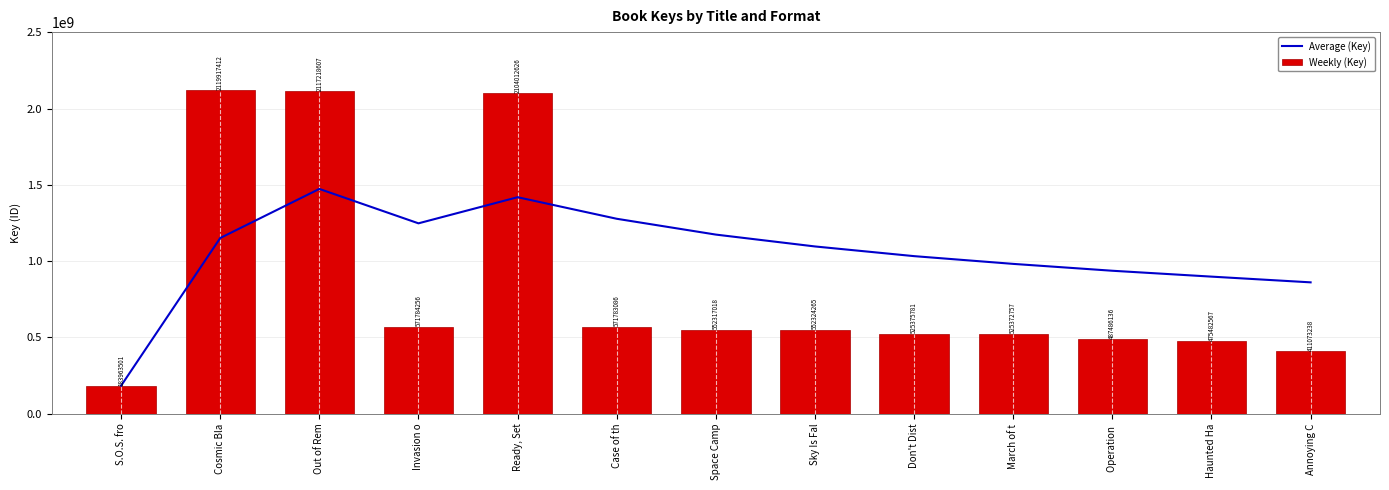

Reading left to right, extract all data points from this chart.

Average (Key): S.O.S. fro=183963501.0	Cosmic Bla=1151940456.5	Out of Rem=1473699840.0	Invasion o=1248220944.0	Ready, Set=1419379280.4	Case of th=1278113248.0	Space Camp=1174428072.3	Sky Is Fal=1096665096.4	Don't Dist=1033188505.8	March of t=982406930.9	Operation =937414131.4	Haunted Ha=898919834.3	Annoying C=861393173.1
Weekly (Key): S.O.S. fro=183963501.0	Cosmic Bla=2119917412.0	Out of Rem=2117218607.0	Invasion o=571784256.0	Ready, Set=2104012626.0	Case of th=571783086.0	Space Camp=552317018.0	Sky Is Fal=552324265.0	Don't Dist=525375781.0	March of t=525372757.0	Operation =487486136.0	Haunted Ha=475482567.0	Annoying C=411073238.0